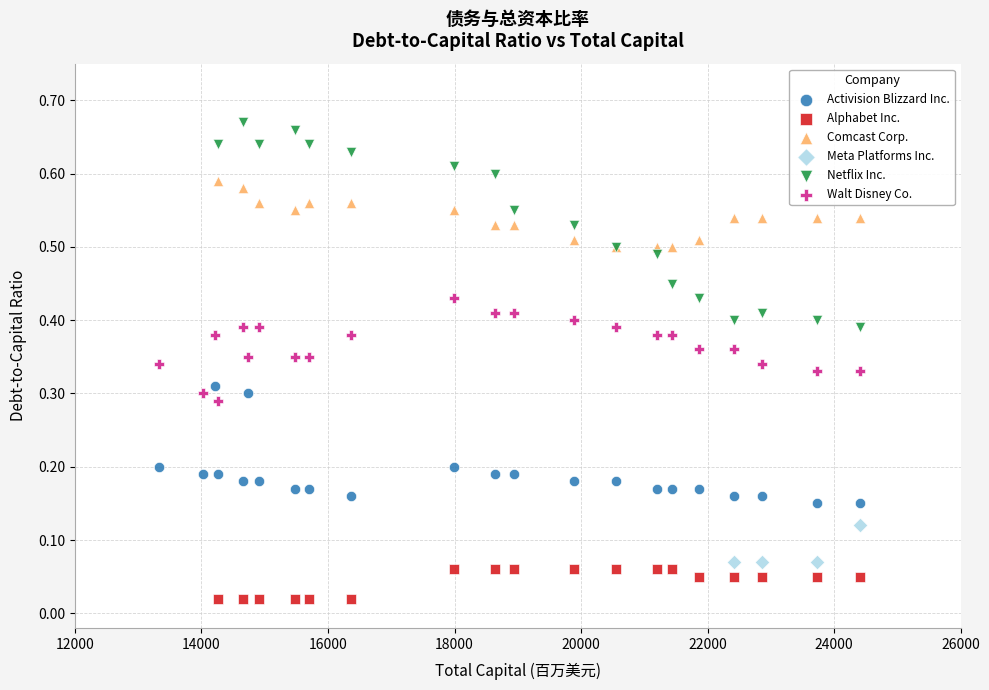

What are all the series names shown in the legend?

Activision Blizzard Inc., Alphabet Inc., Comcast Corp., Meta Platforms Inc., Netflix Inc., Walt Disney Co.